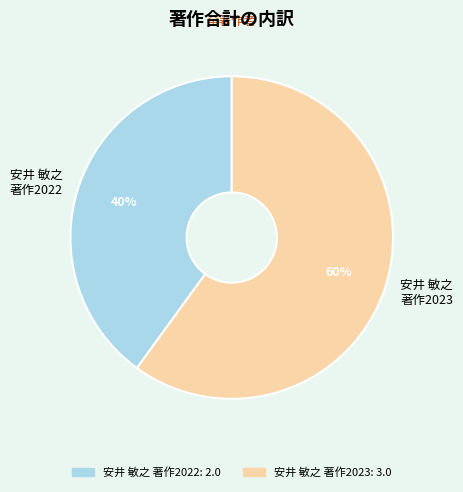

Is it true that 安井 敏之 著作2022 is 34% of the pie?

False